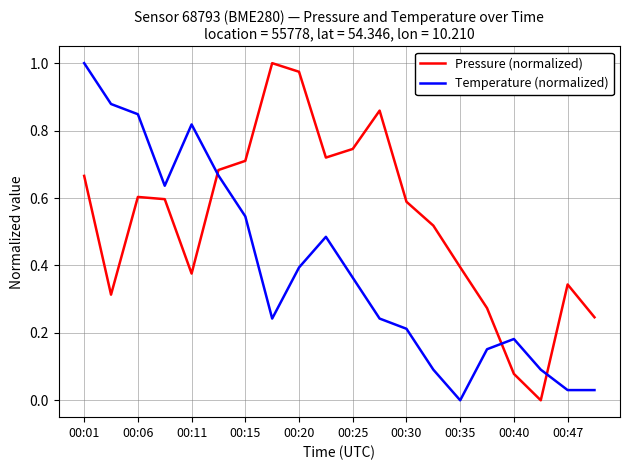

Which series has the largest total across all categories?

Pressure (normalized)